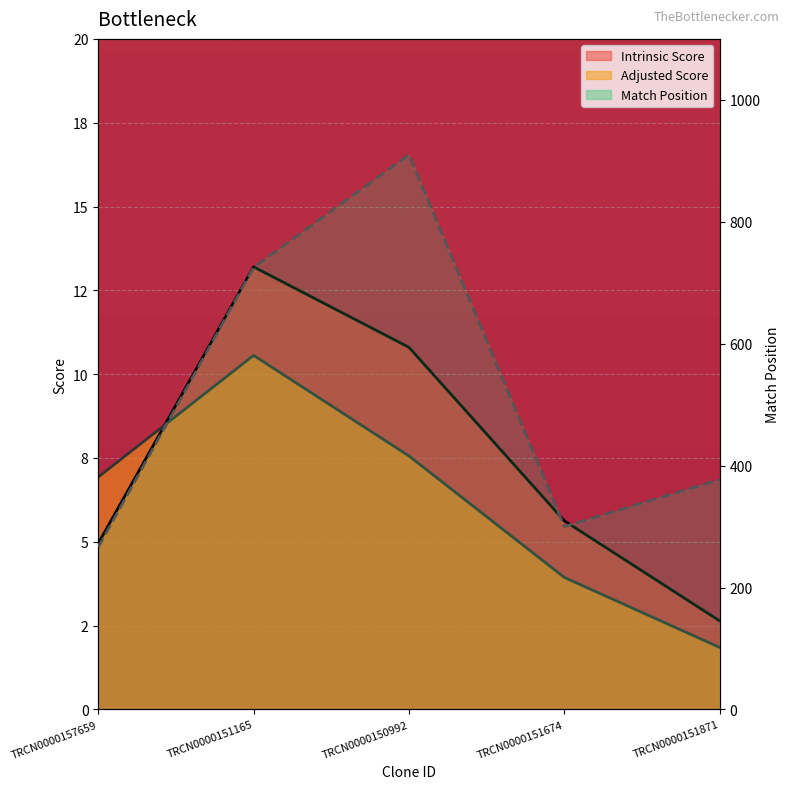

At which category is the sum across all series the highest?

TRCN0000150992